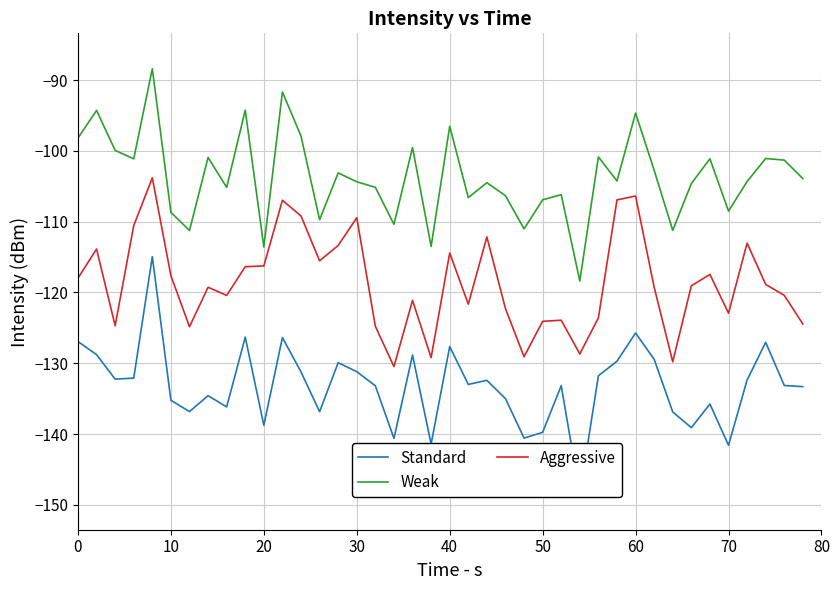

How many interior local peaks does the Aggressive series have?

12